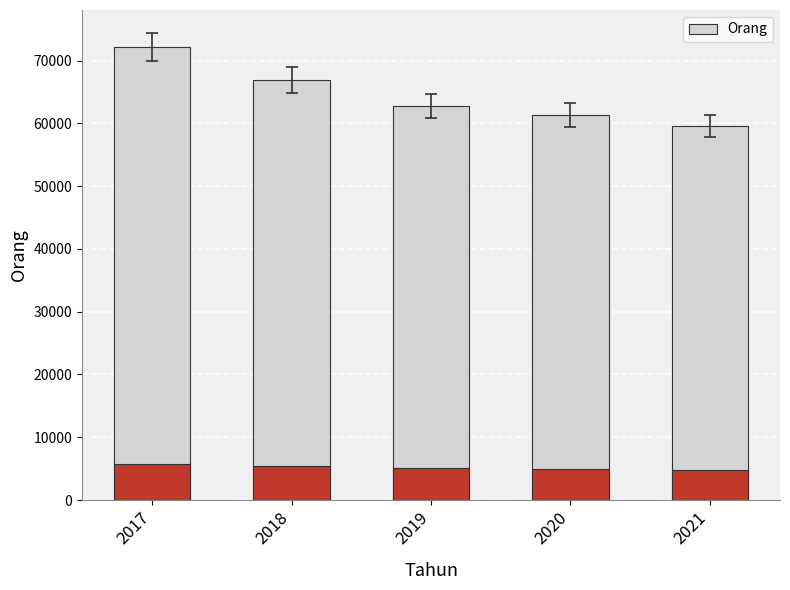

What is the average value?

64554